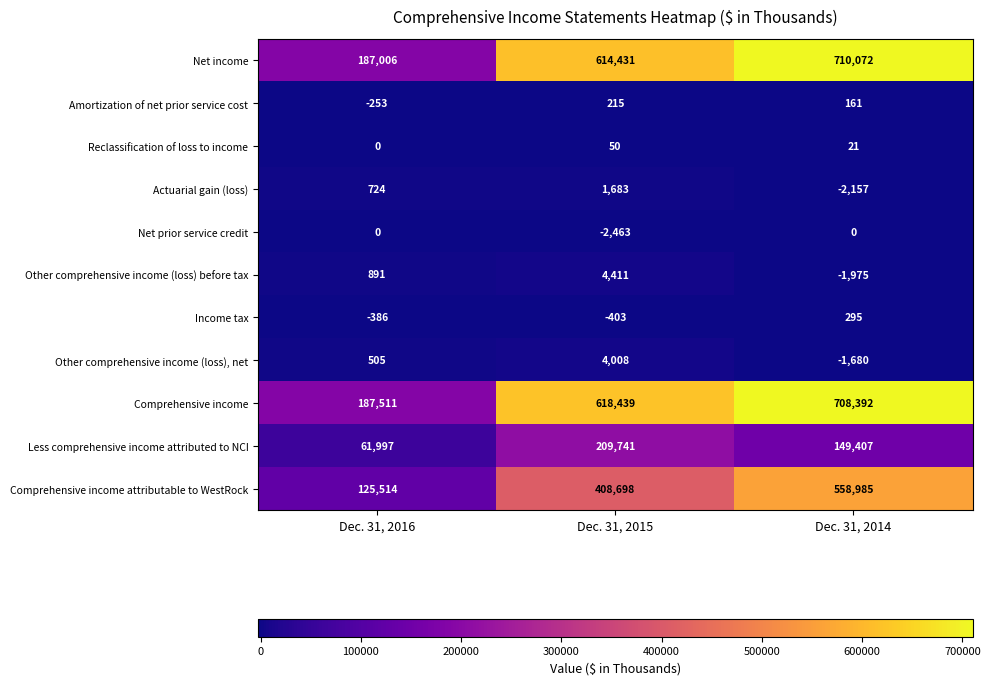

At how many categories does at least one series exceed 85333?

3